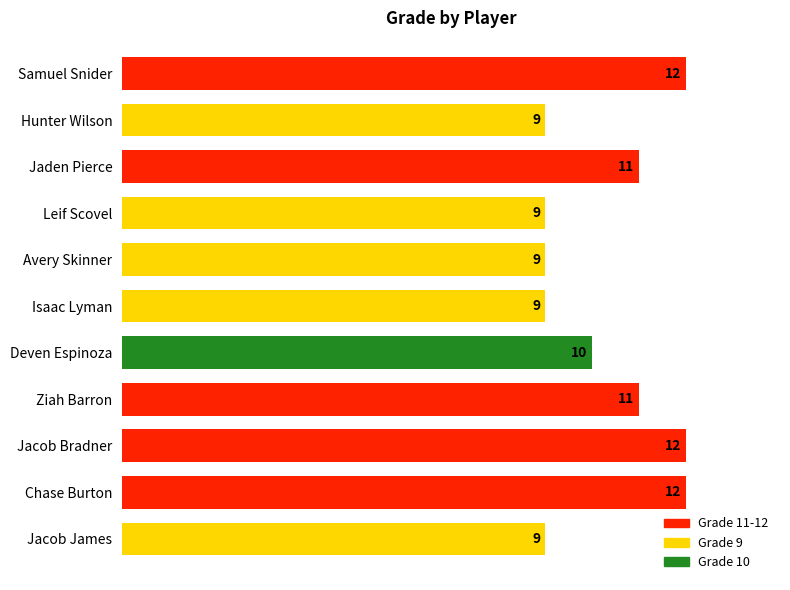

What is the label of the 3rd bar from the bottom?

Jacob Bradner